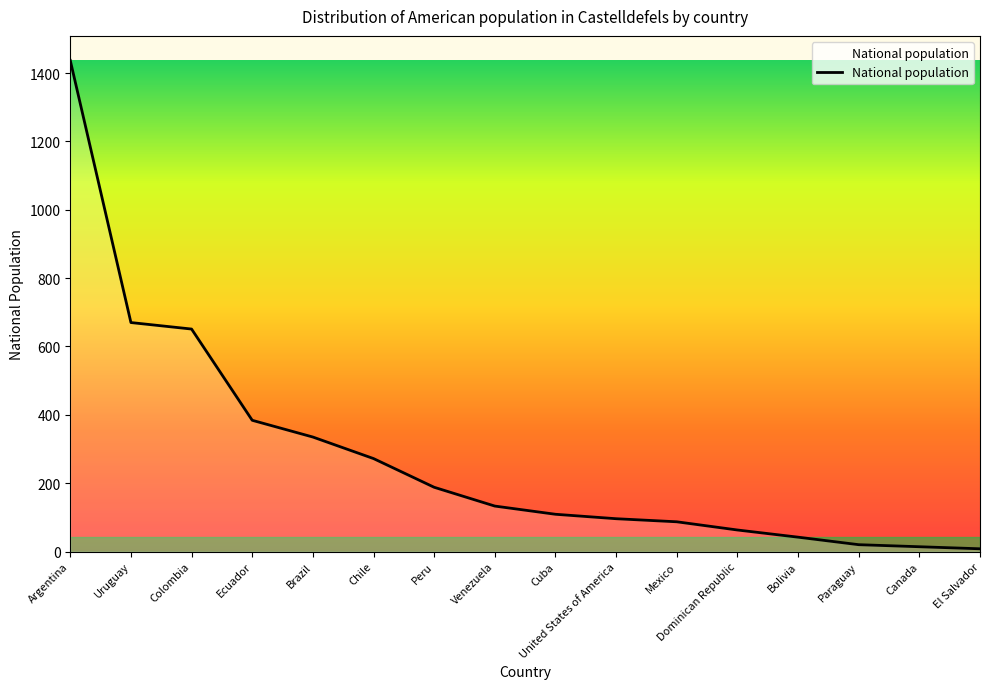

Which label corresponds to the largest value in the chart?

Argentina